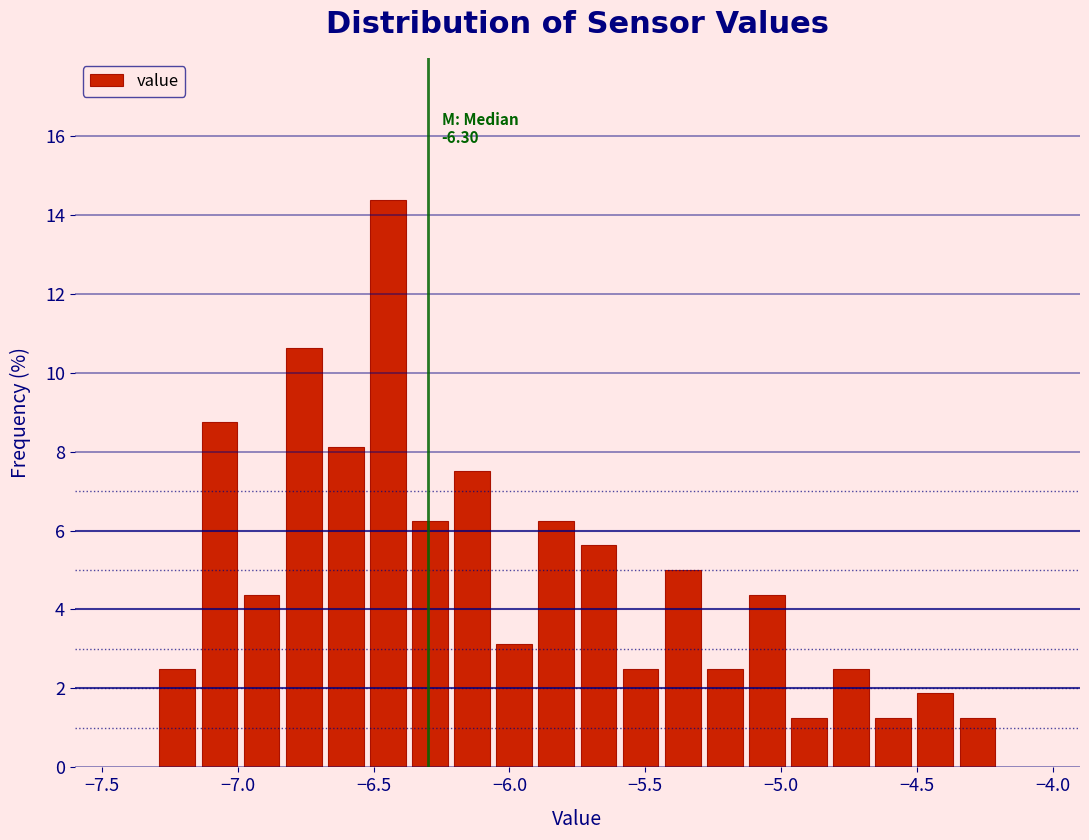

Around what value on the x-axis is the tallest bar? Give the approximate position of its centre, as read against the axis.

-6.45